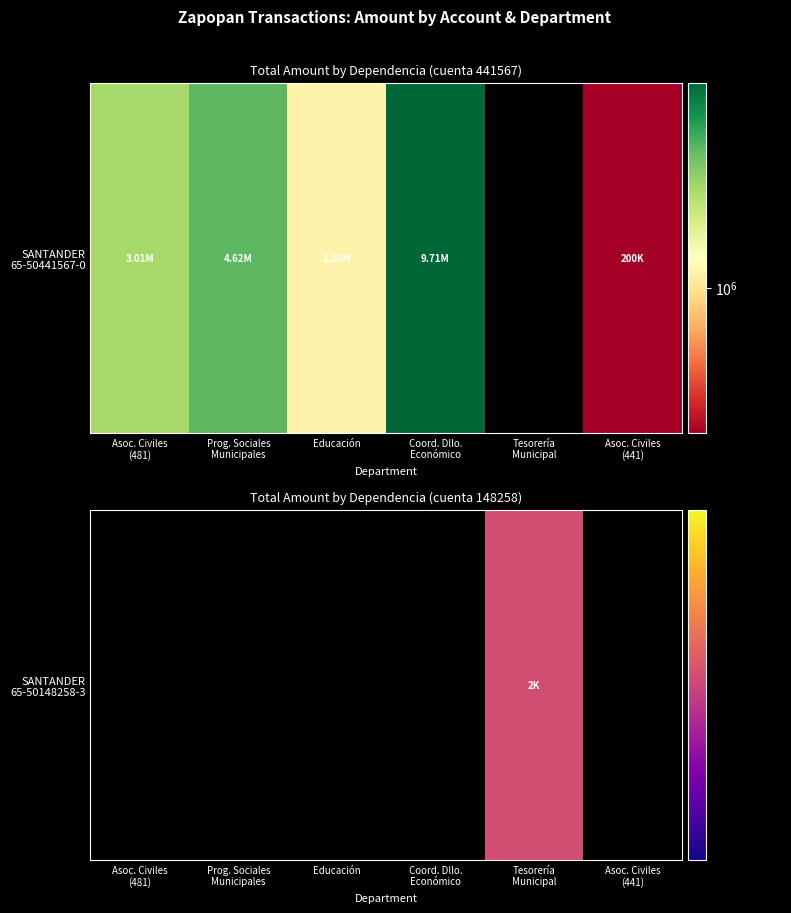

Rank the categories by value from highest to lowest.

Tesorería
Municipal, Asoc. Civiles
(481), Prog. Sociales
Municipales, Educación, Coord. Dllo.
Económico, Asoc. Civiles
(441)